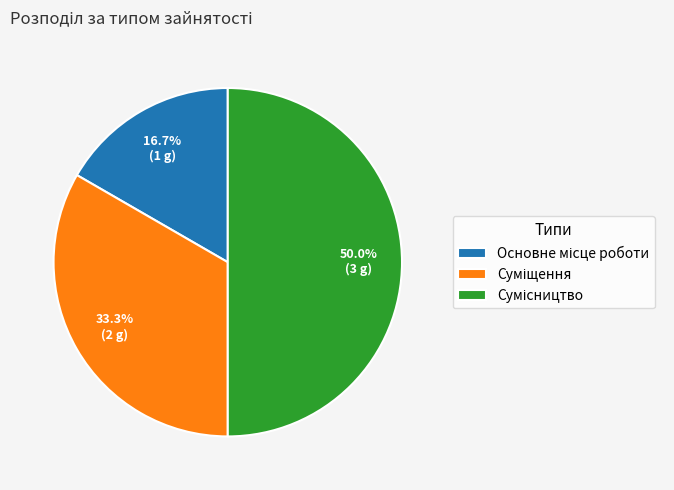

Do Основне місце роботи and Суміщення together represent more than half of the pie?

No